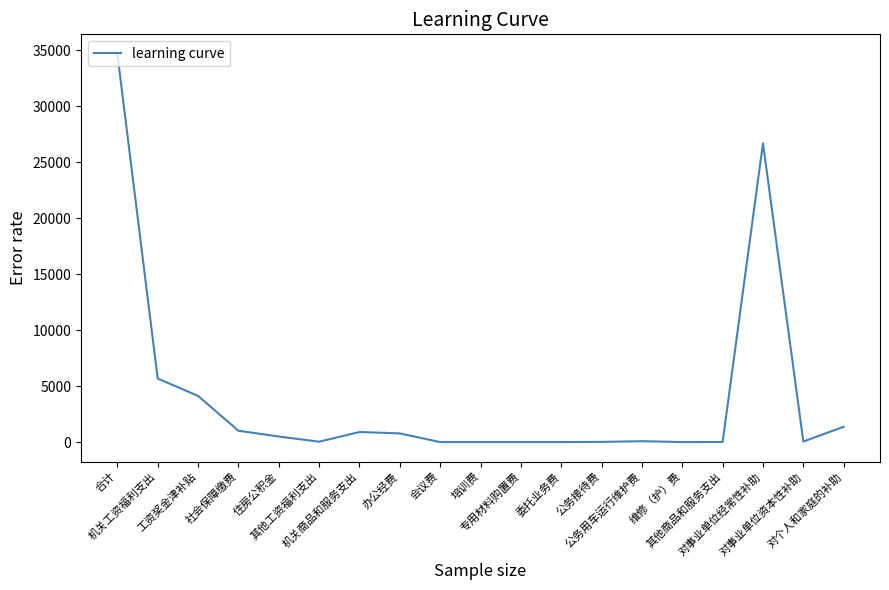

Does the chart display data point markers on the line(s)?

No